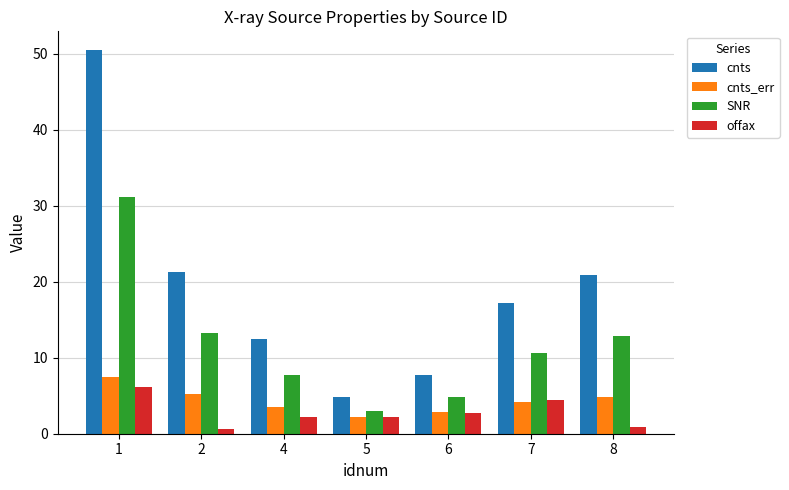

What is the sum of all offax values?

19.2